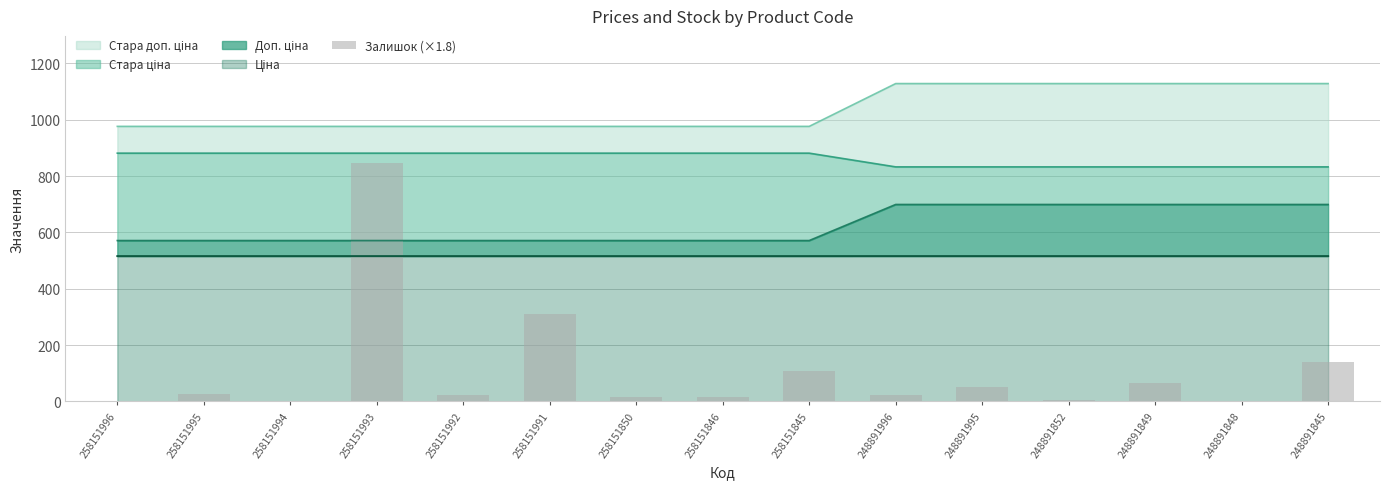

Reading right to left, extract all data points from this chart.

248891845=140.4	248891848=0.0	248891849=64.8	248891852=5.4	248891995=50.4	248891996=21.6	258151845=108.0	258151846=16.2	258151850=16.2	258151991=309.6	258151992=23.4	258151993=846.0	258151994=0.0	258151995=25.2	258151996=0.0